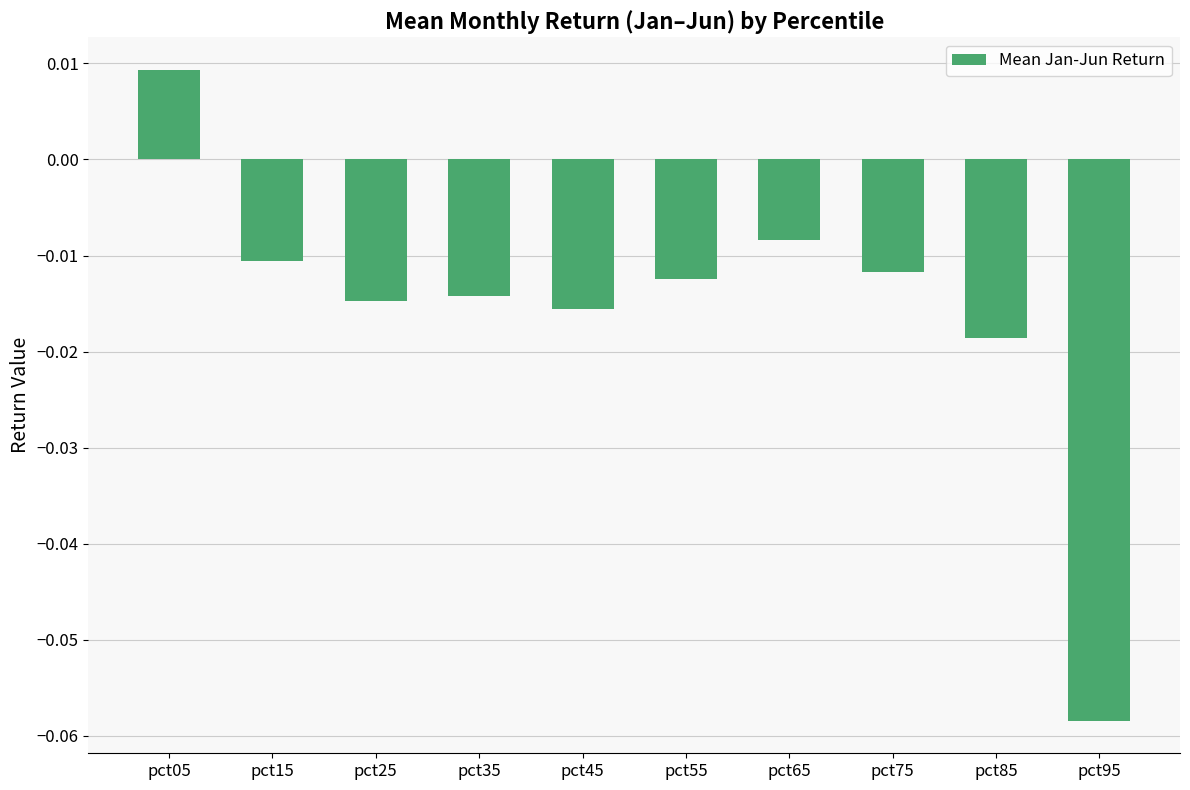

Between pct15 and pct25, which is larger?

pct15